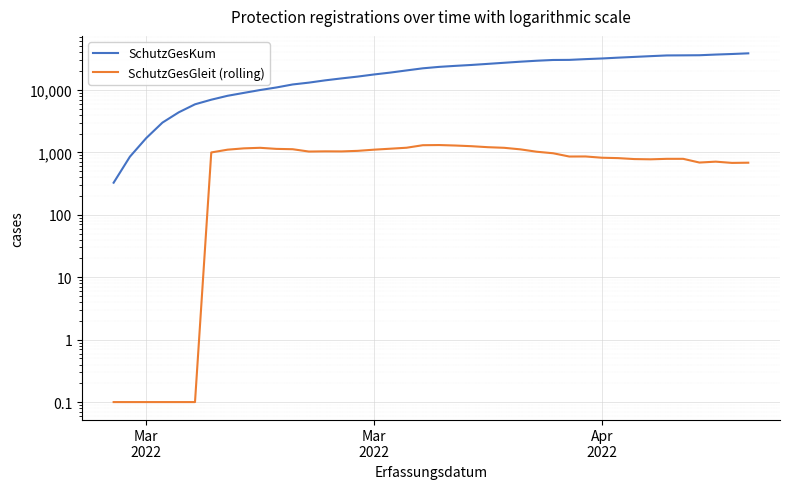

How many lines are shown in the chart?

2